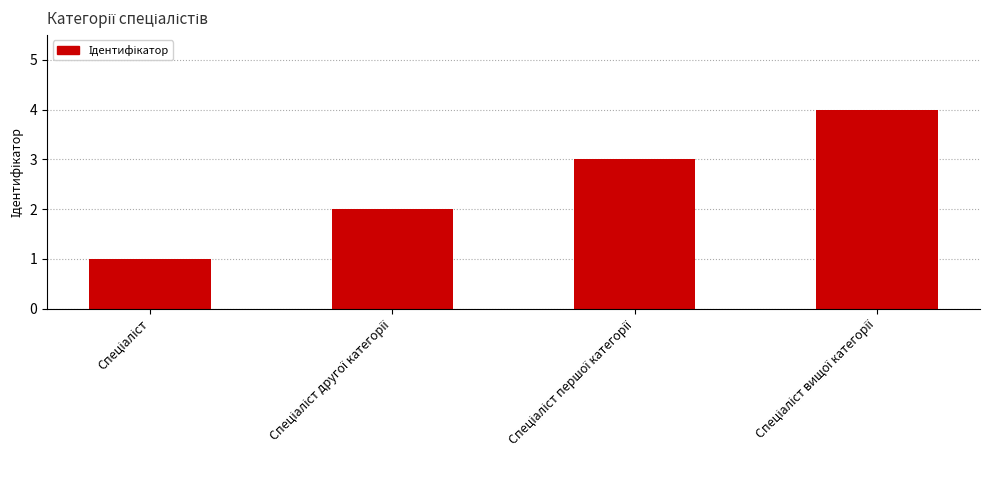

Does the chart contain any negative values?

No